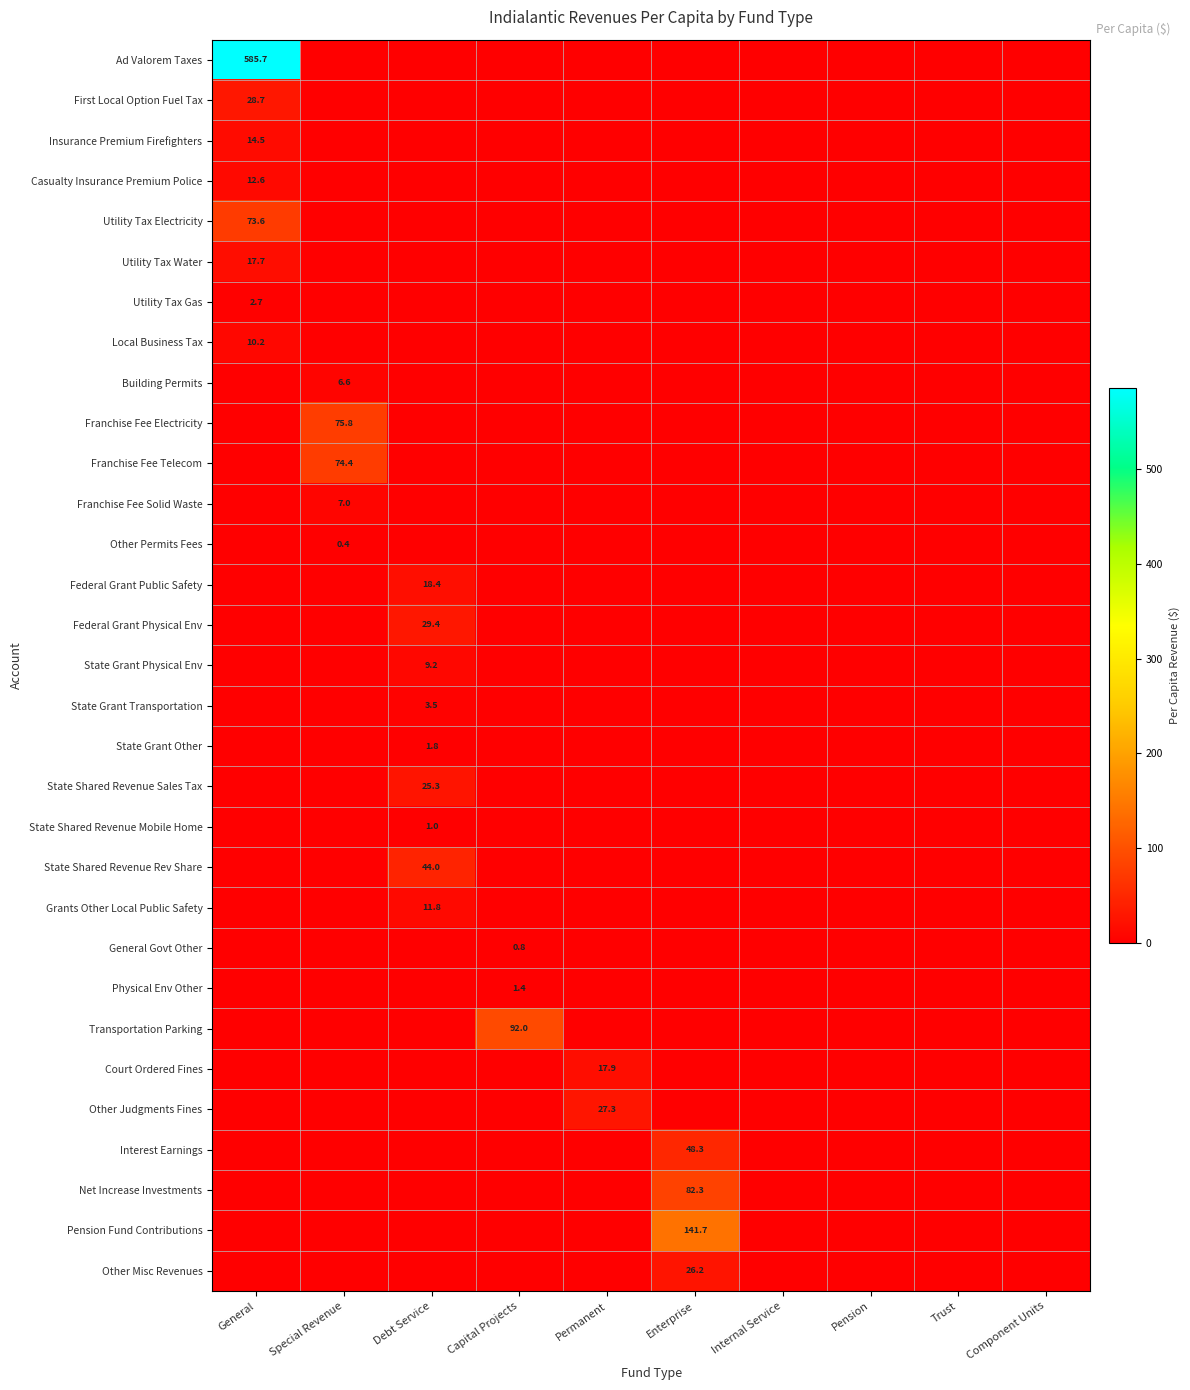

How many data points in Net Increase Investments are above 0?

1